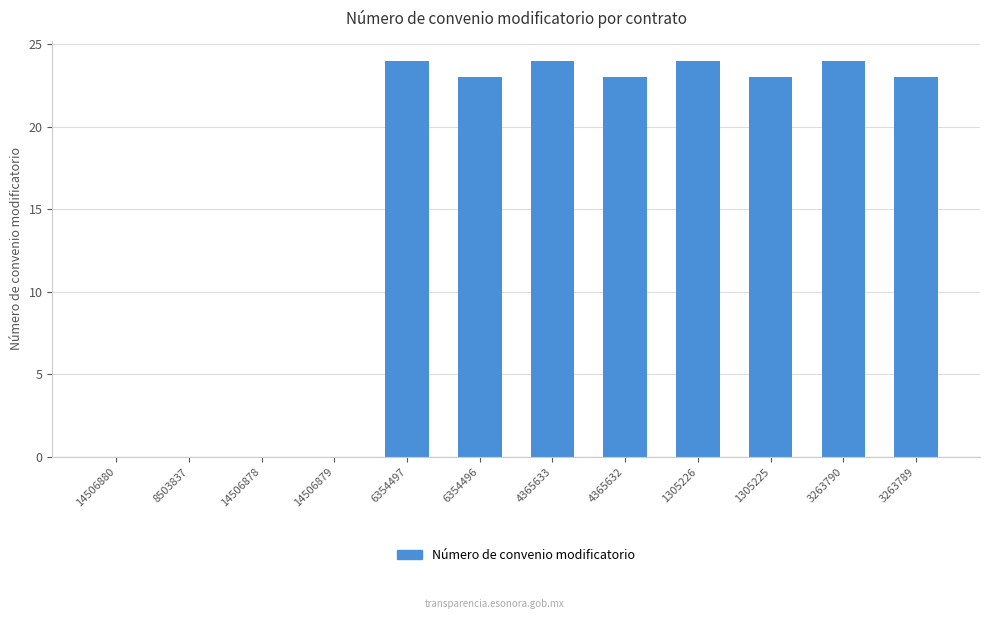

The value at 6354496 is 23. True or false?

True